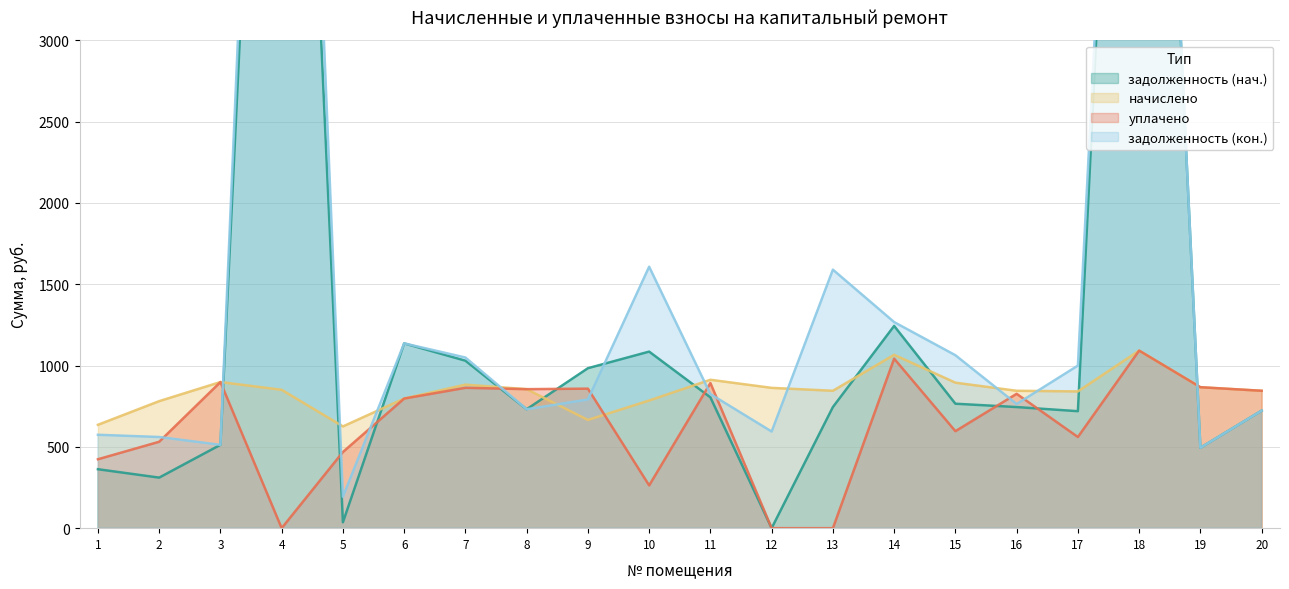

At which label is уплачено closest to 545?

2